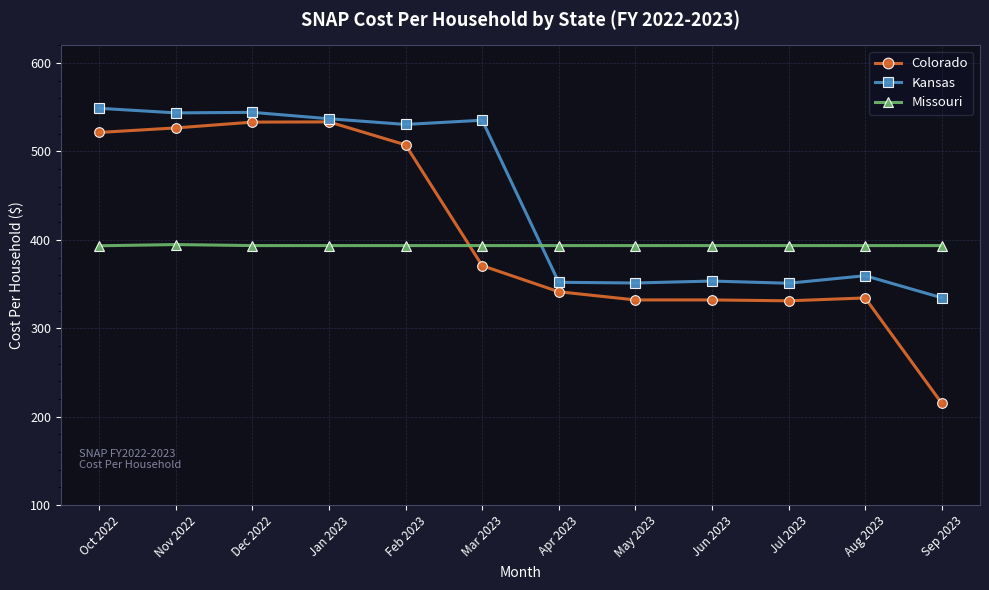

What is the value of the Missouri point at the 10th from the left?

393.5